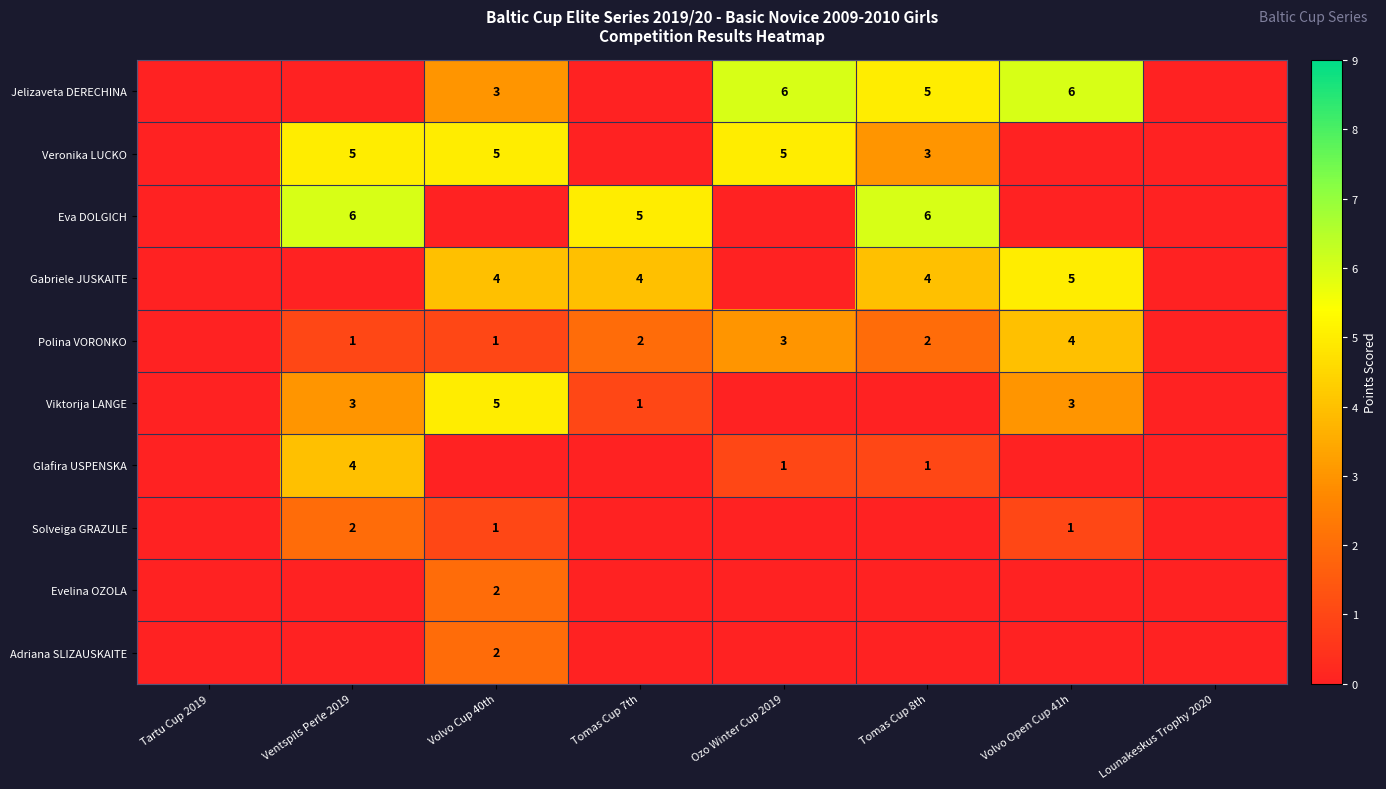

What is the sum of the Gabriele JUSKAITE values at Volvo Cup 40th and Volvo Open Cup 41h?

9